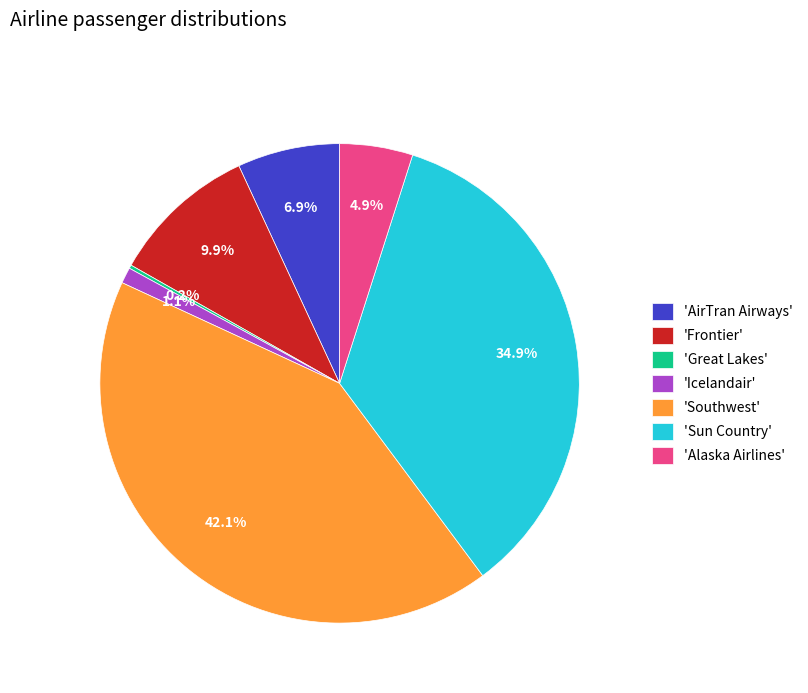

Which category has the biggest portion of the pie?

'Southwest'